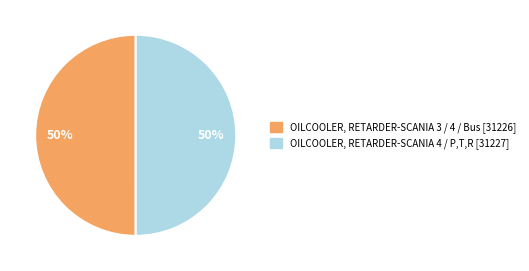

What percentage is the OILCOOLER, RETARDER-SCANIA 4 / P,T,R slice, to the nearest percent?

50%